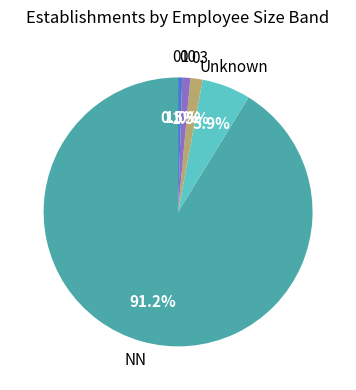

Is there a majority slice in this chart?

Yes